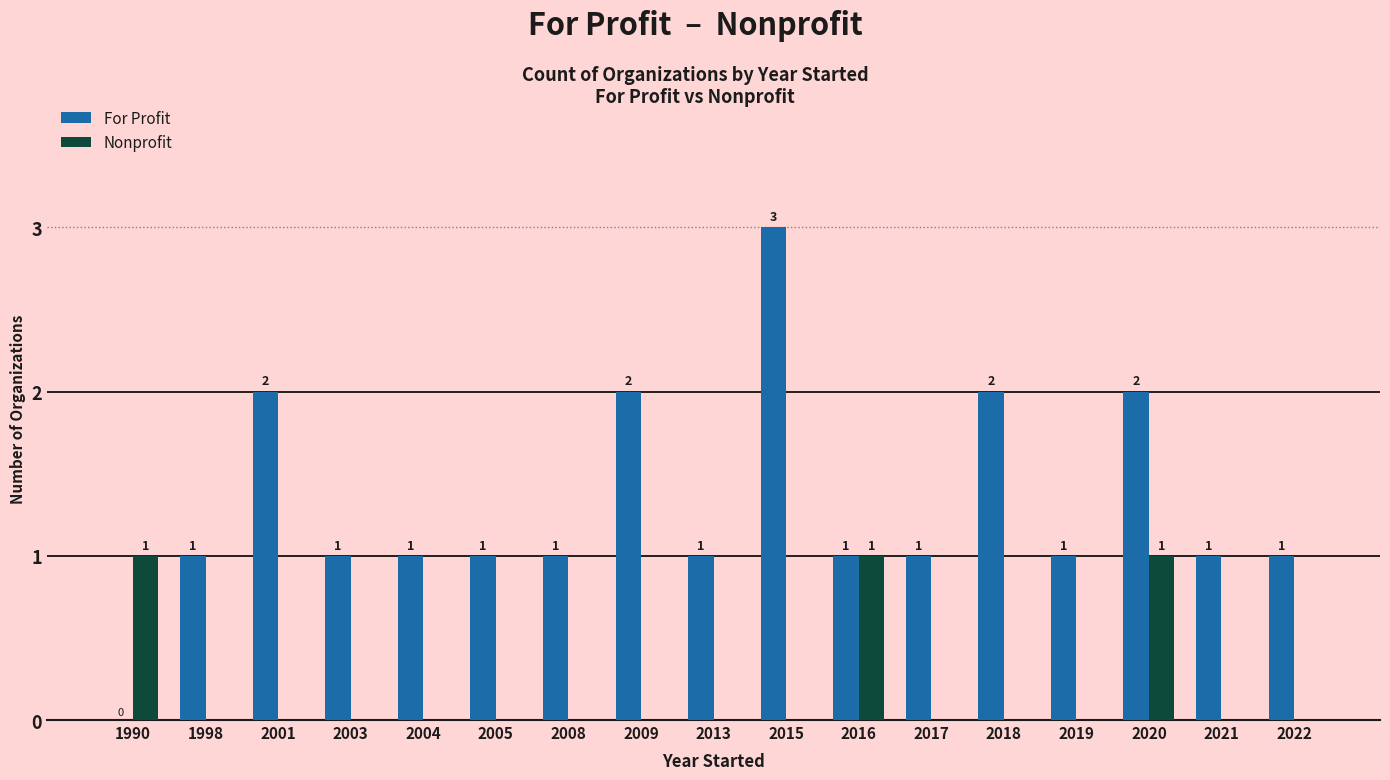

What is the sum of all Nonprofit values?

3